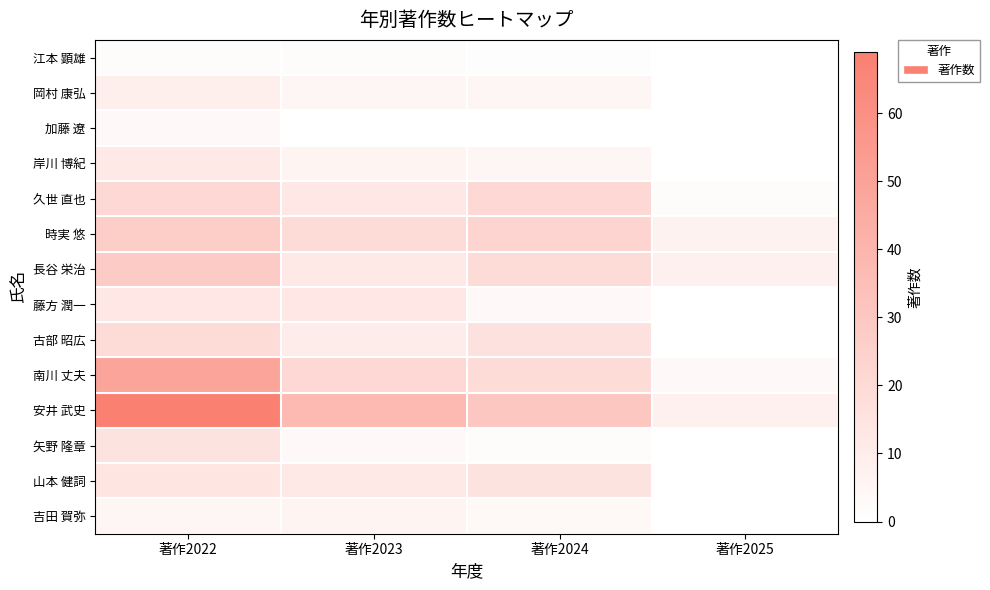

Rank the series at 著作2023 from lowest to highest value.

加藤 遼, 江本 顕雄, 矢野 隆章, 岡村 康弘, 岸川 博紀, 吉田 賀弥, 古部 昭広, 長谷 栄治, 山本 健詞, 久世 直也, 藤方 潤一, 時実 悠, 南川 丈夫, 安井 武史